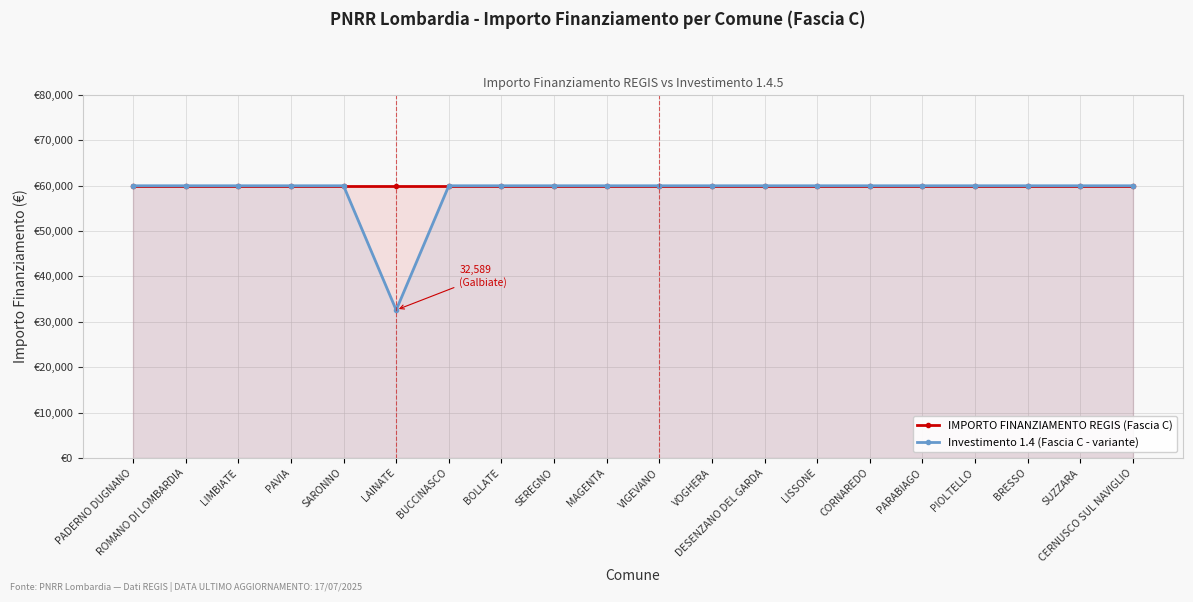

True or false: IMPORTO FINANZIAMENTO REGIS (Fascia C) and Investimento 1.4 (Fascia C - variante) cross at least once.

False